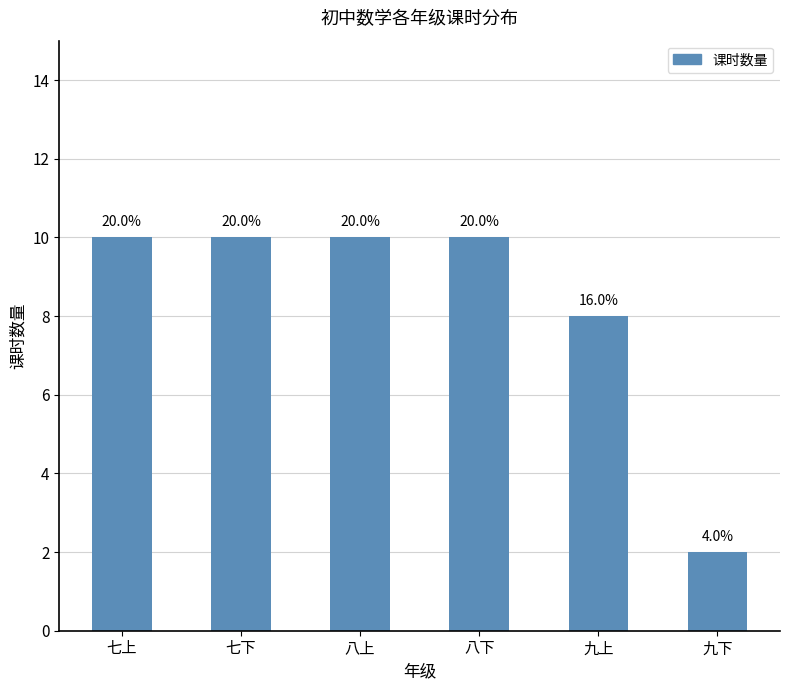

What is the label of the 1st bar from the left?

七上